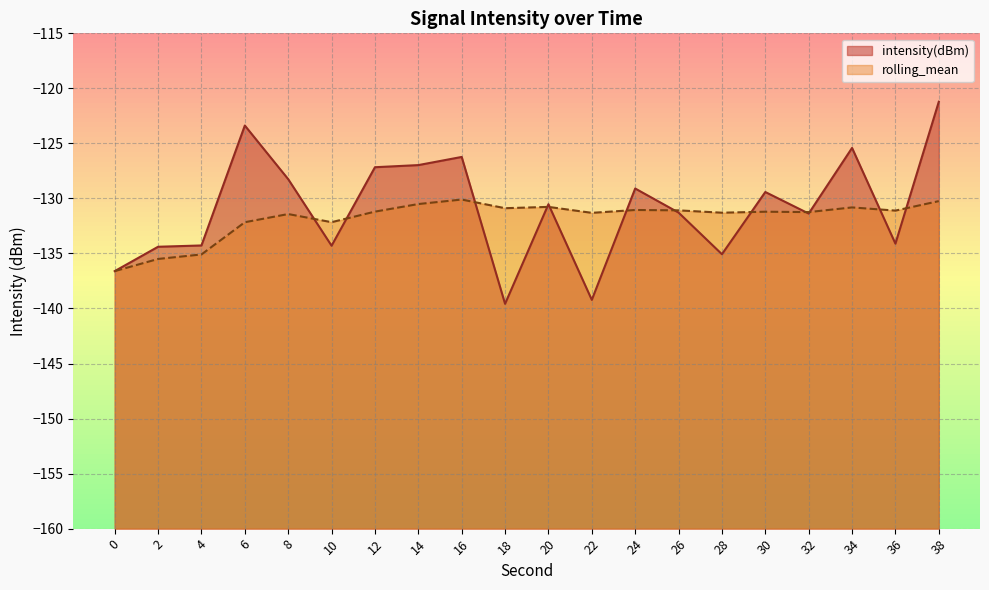

What is the sum of all rolling_mean values?

-2635.7